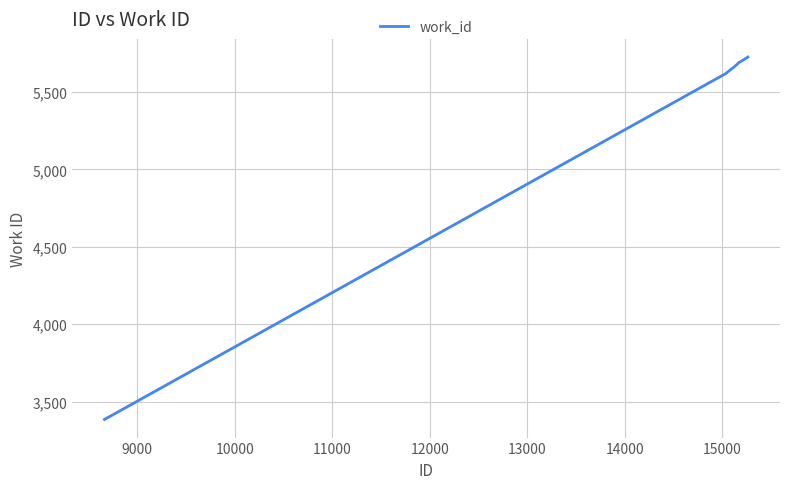

What is the greatest value displayed?

5726